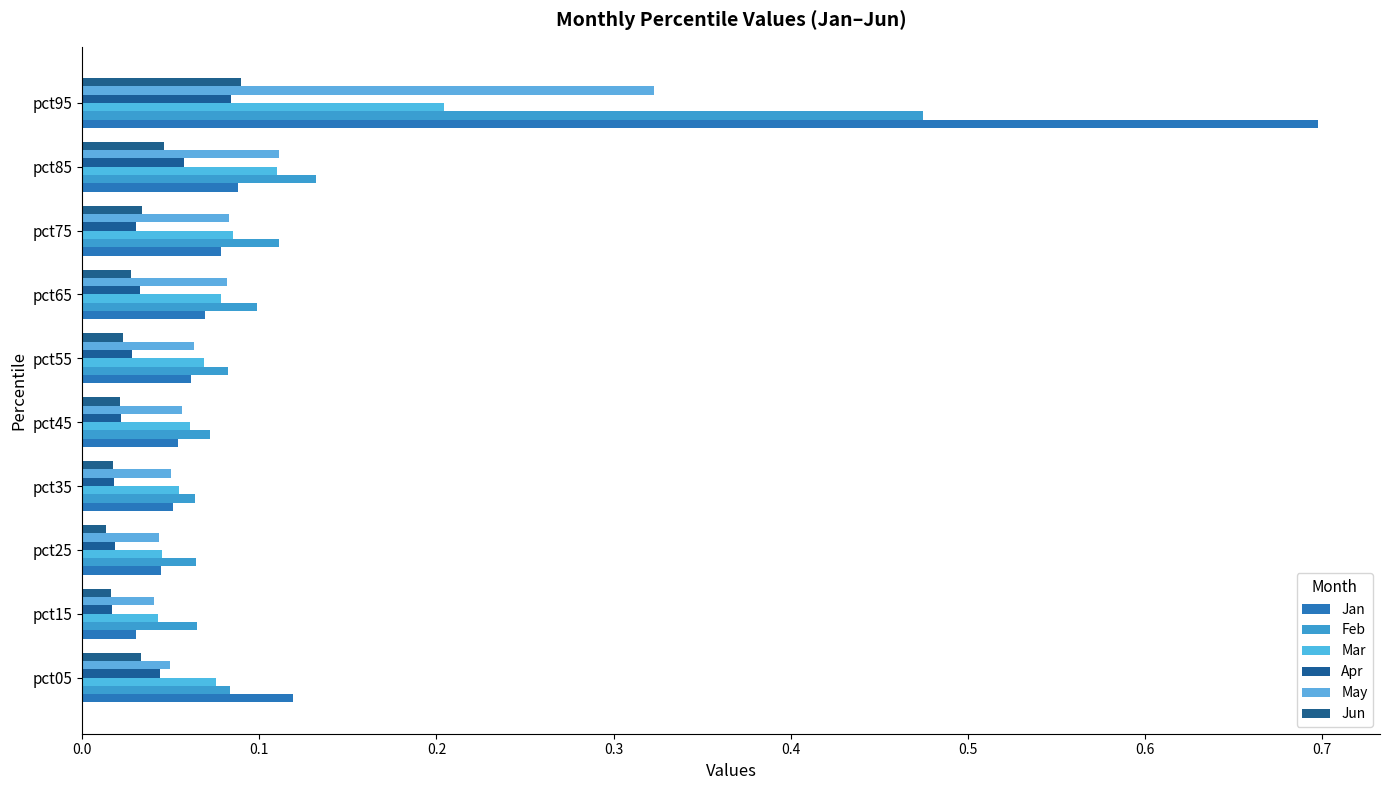

How many categories are shown in the chart?

10